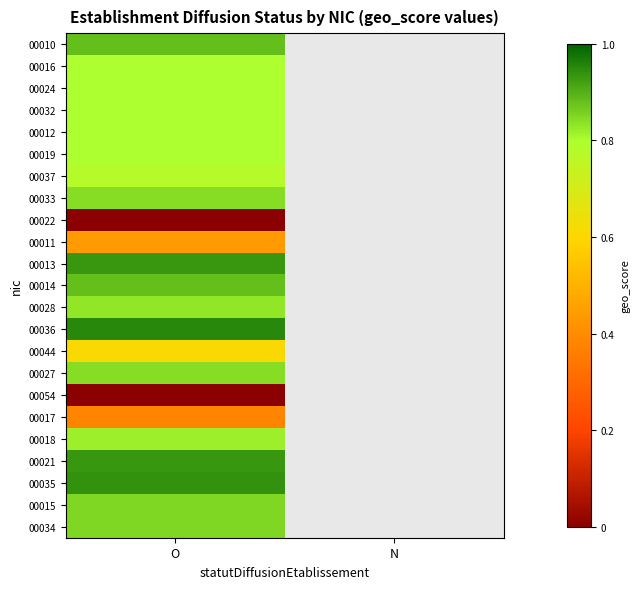

List the series in order of their peak value, highest first.

00036, 00035, 00013, 00021, 00010, 00014, 00015, 00034, 00033, 00027, 00028, 00018, 00016, 00024, 00032, 00012, 00019, 00037, 00044, 00011, 00017, 00022, 00054